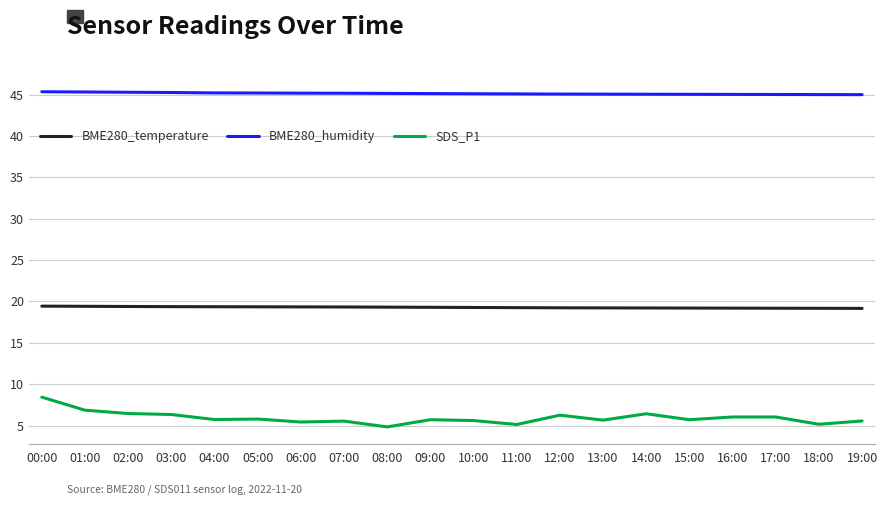

Is it true that BME280_temperature equals 19.2 at 17:00?

True